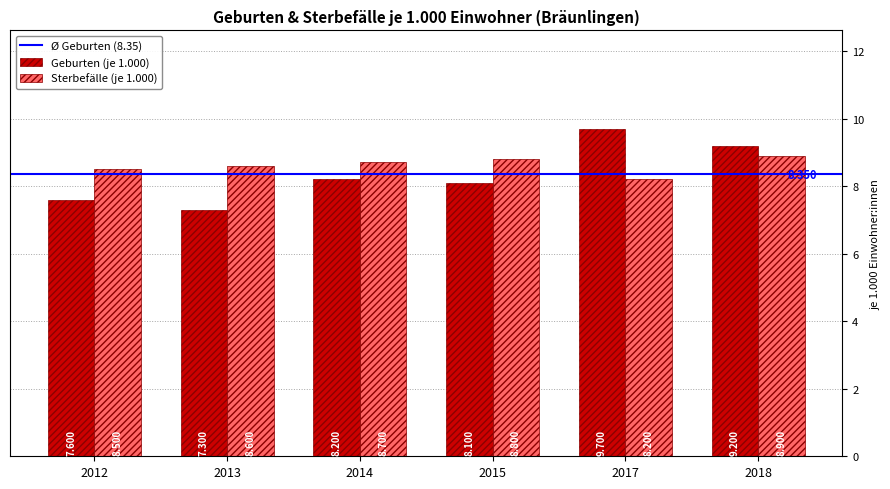

At how many categories does at least one series exceed 9?

2